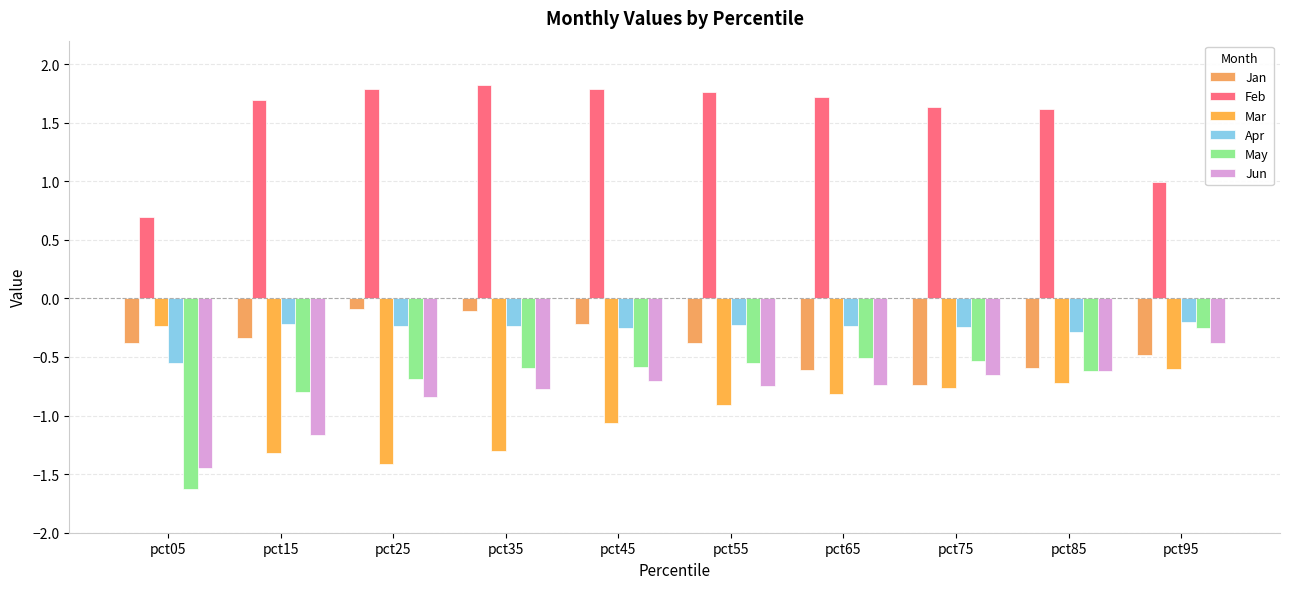

How many bars are there in total?

60